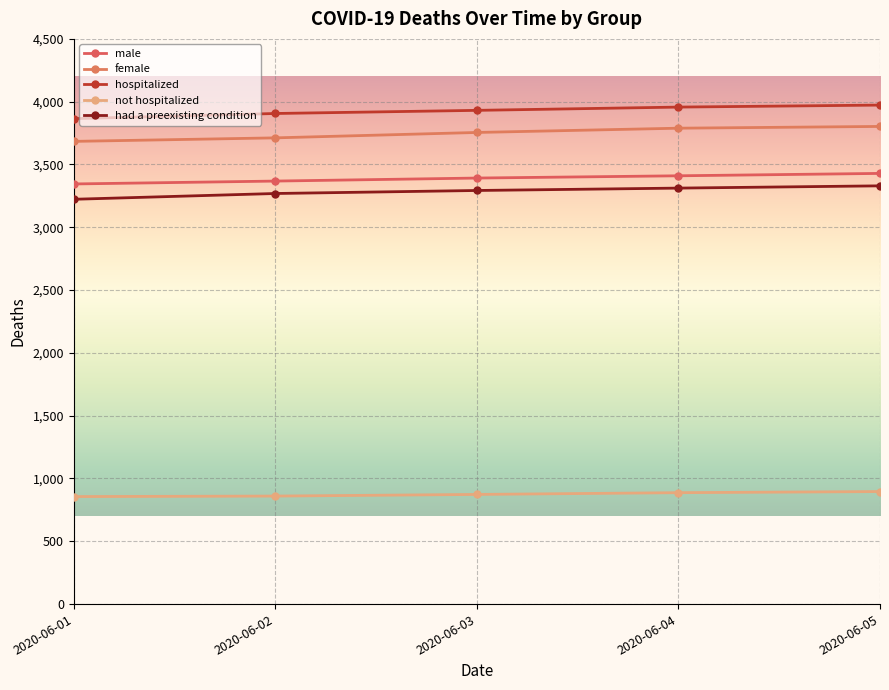

How many lines are shown in the chart?

5